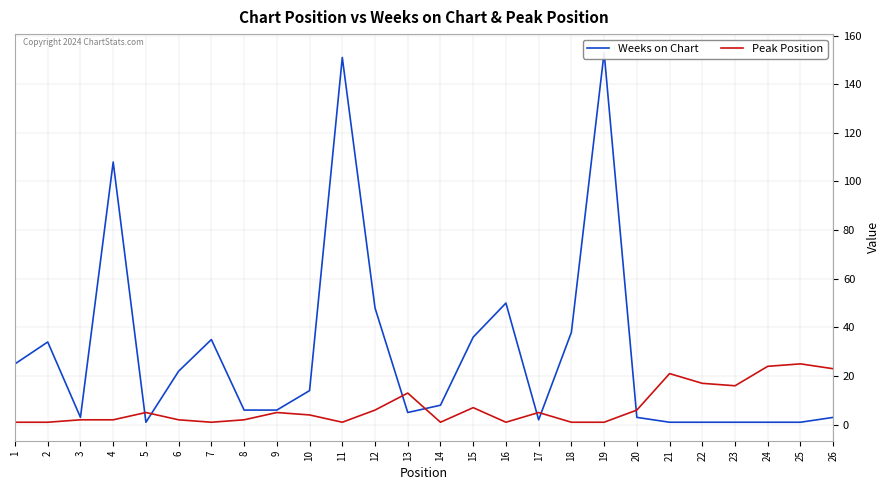

Is it true that Peak Position equals 4 at 23?

False